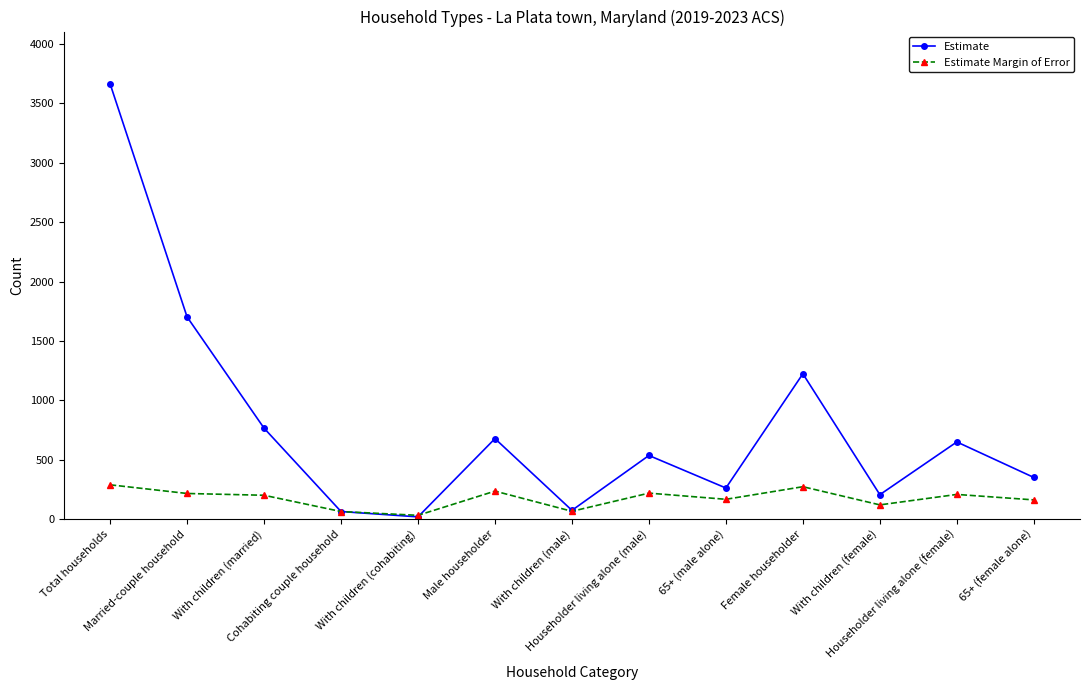

At Householder living alone (female), list the series in order from smallest to largest.

Estimate Margin of Error, Estimate